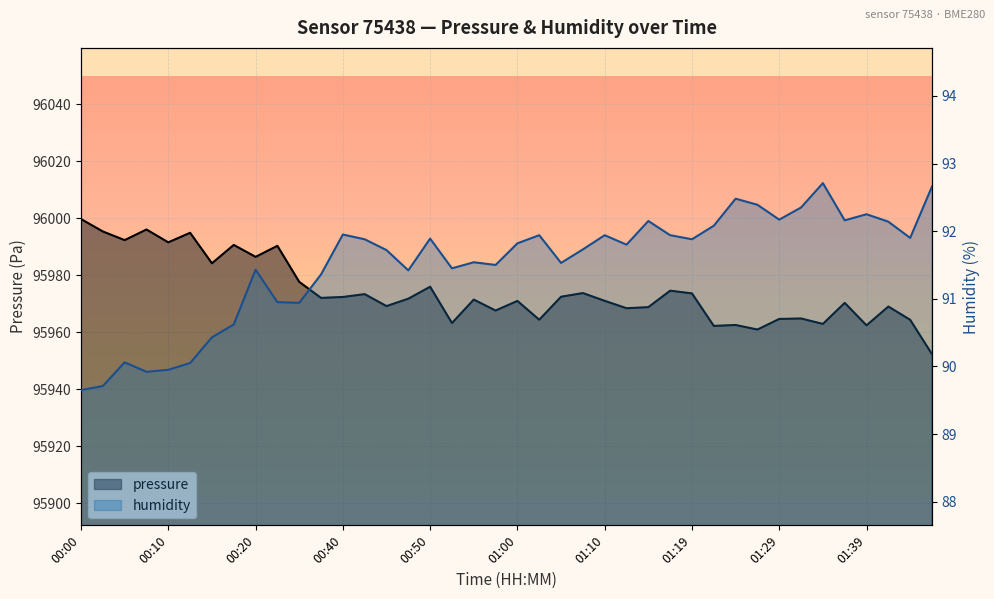

What is the value of the humidity point at the 33rd from the left?

92.2